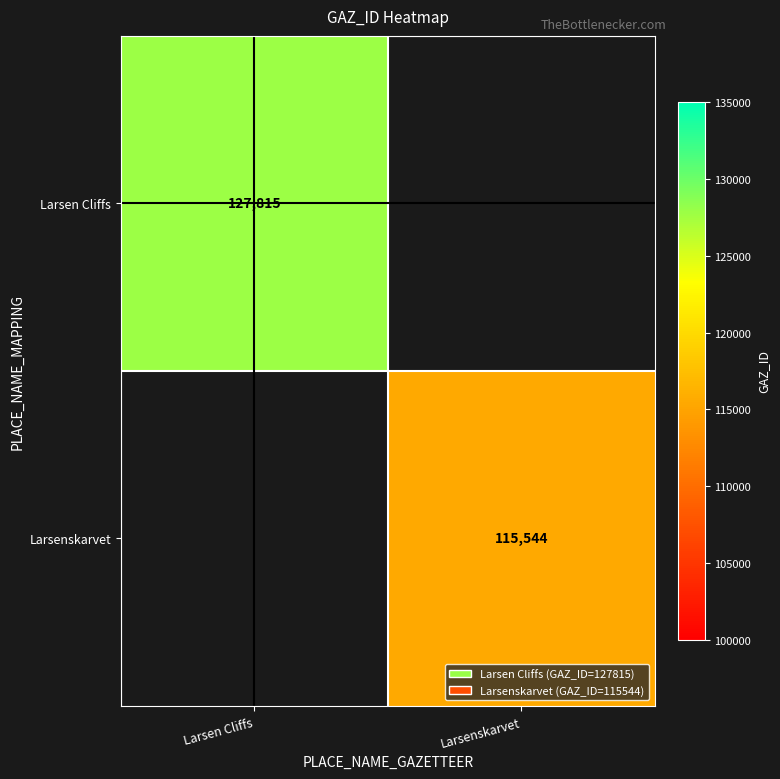

Is it true that Larsen Cliffs equals 73741 at Larsen Cliffs?

False